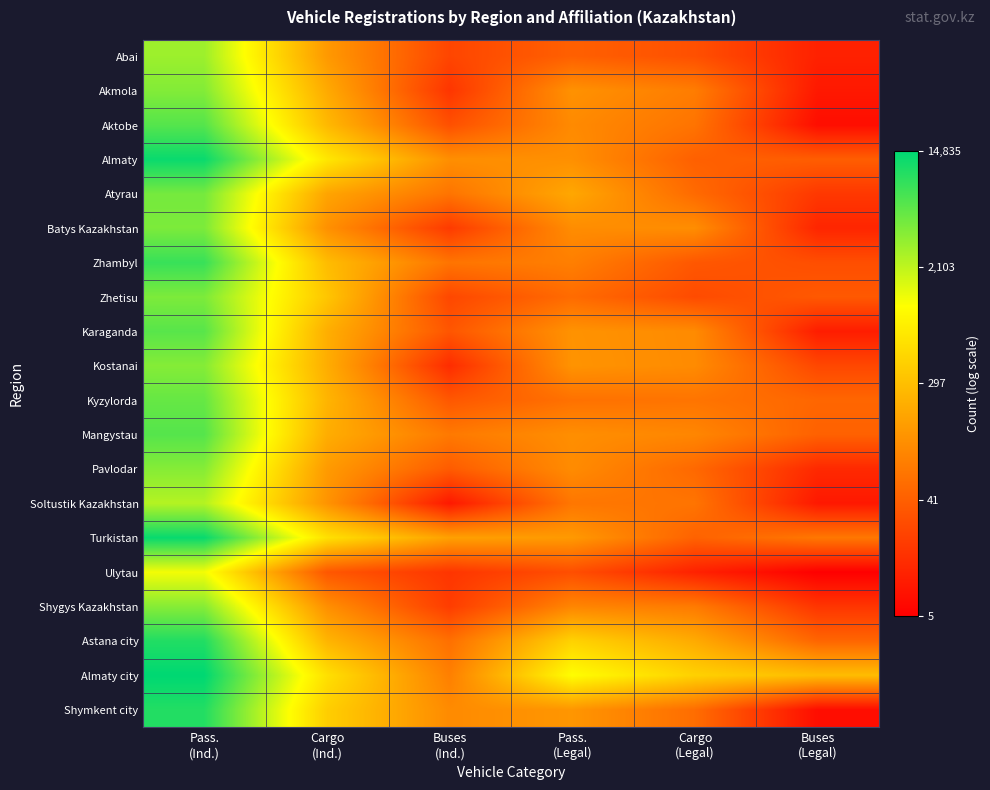

At Pass. (Legal), list the series in order from smallest to largest.

Ulytau, Abai, Zhetisu, Kyzylorda, Soltustik Kazakhstan, Zhambyl, Shygys Kazakhstan, Aktobe, Pavlodar, Batys Kazakhstan, Mangystau, Almaty, Akmola, Karaganda, Kostanai, Shymkent city, Turkistan, Atyrau, Astana city, Almaty city